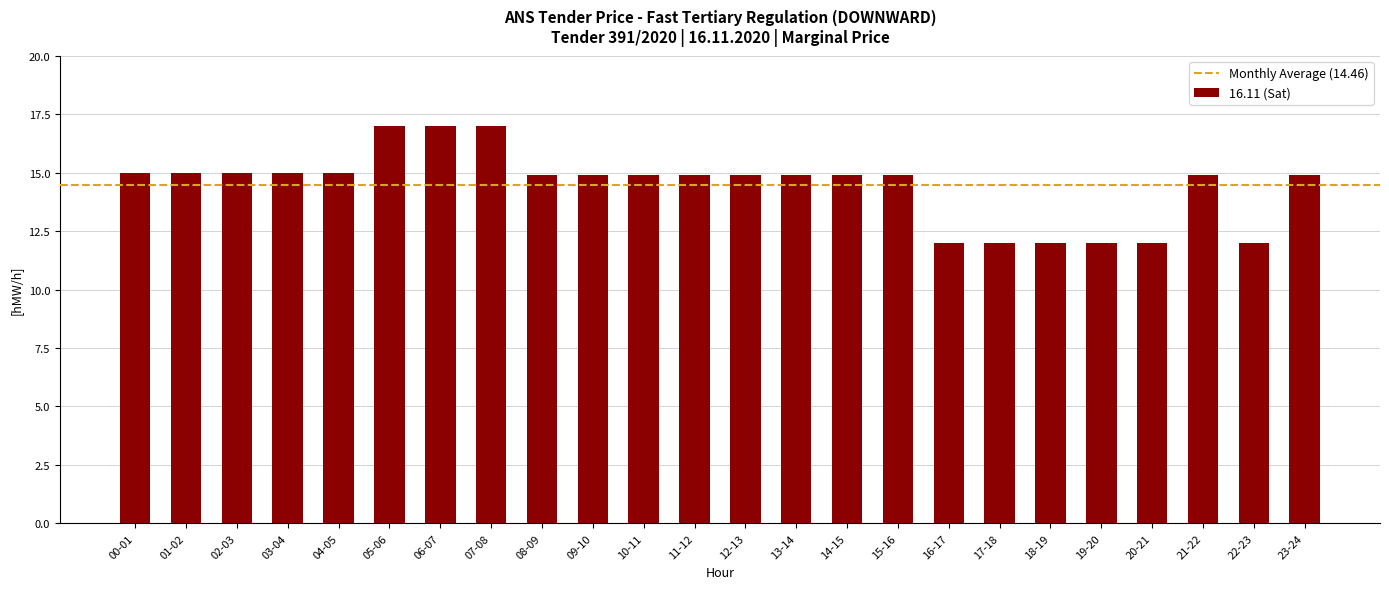

How many data points are less than 14?

6